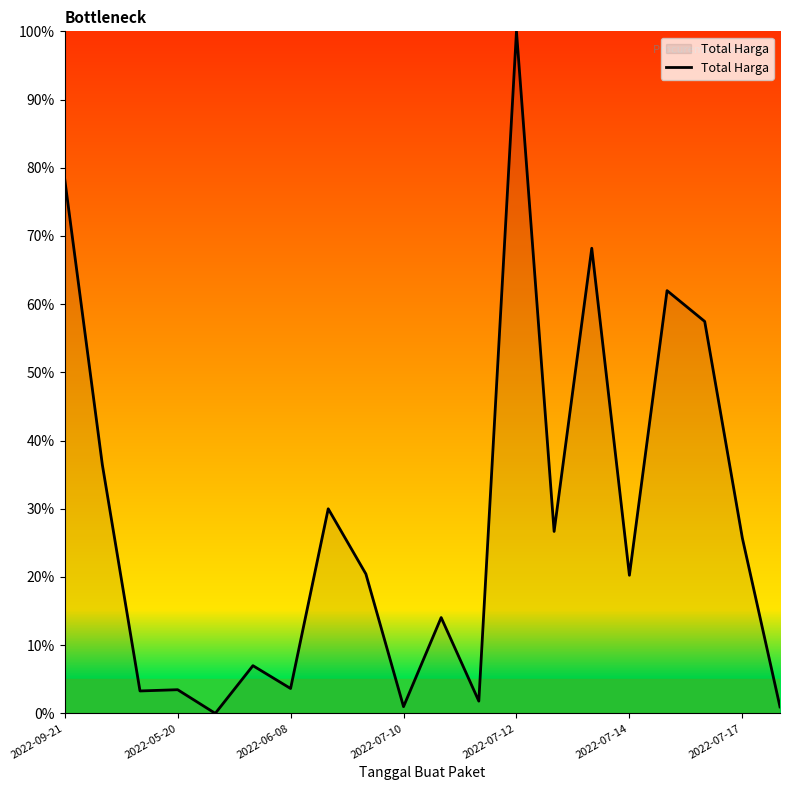

What is the greatest value displayed?

100.0